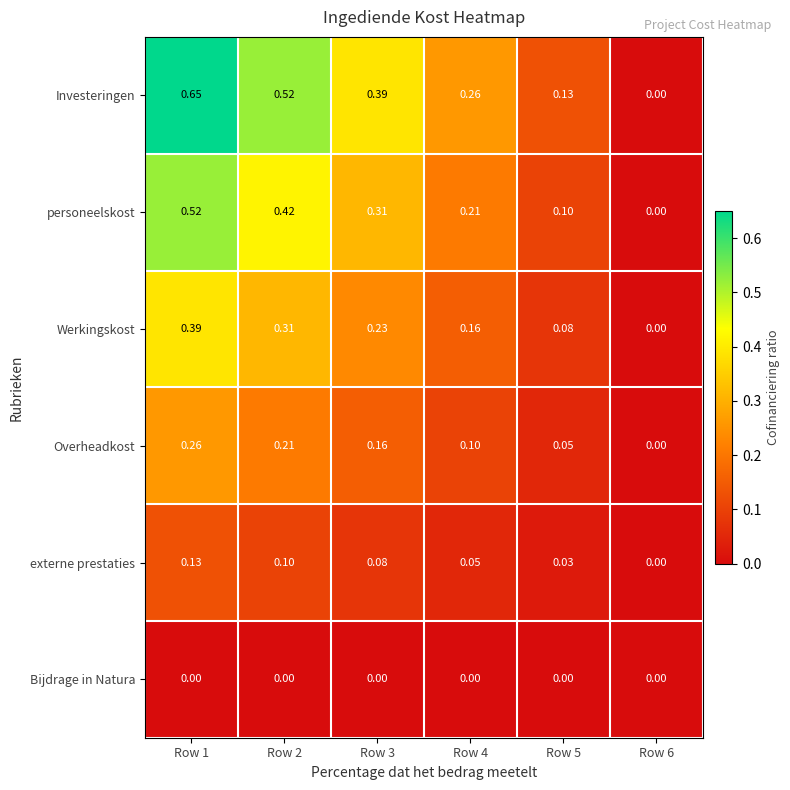

Which series has the largest range (max minus min)?

Investeringen